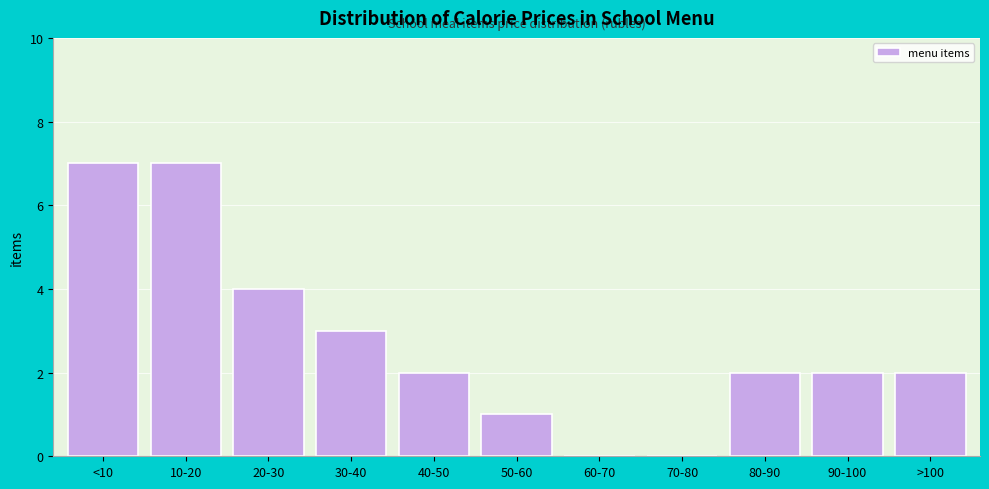

Reading left to right, what are all the values shown in this chart?

<10=7	10-20=7	20-30=4	30-40=3	40-50=2	50-60=1	60-70=0	70-80=0	80-90=2	90-100=2	>100=2